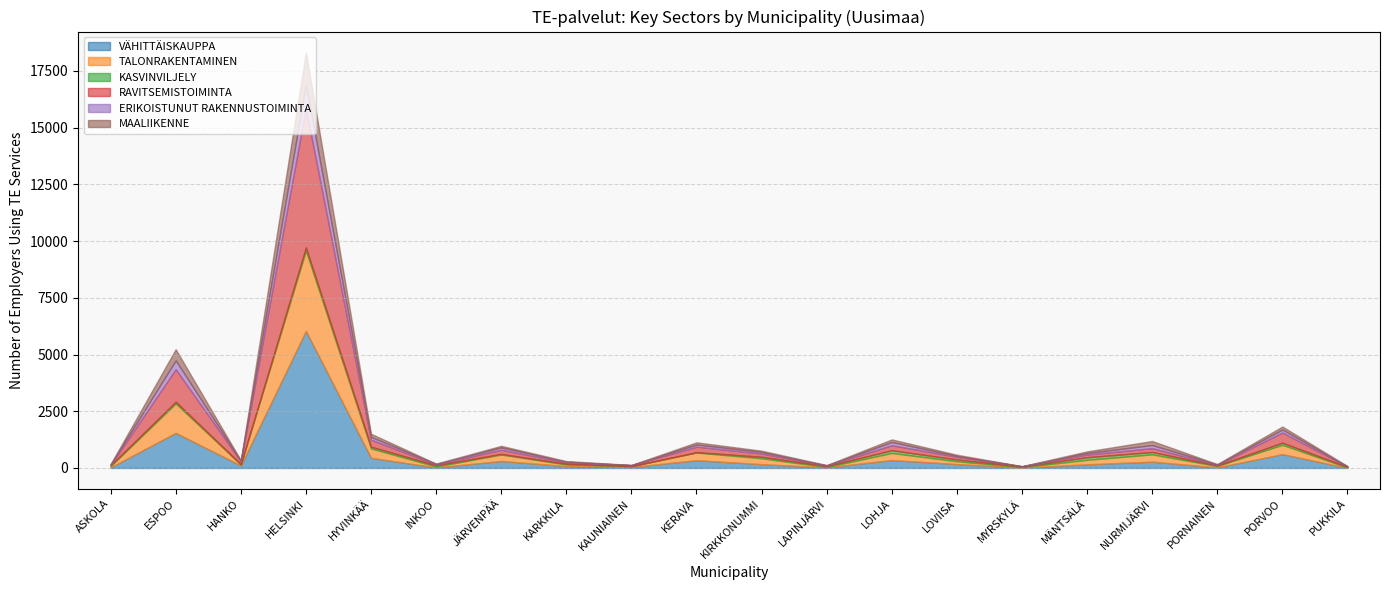

Which series has the largest total across all categories?

VÄHITTÄISKAUPPA